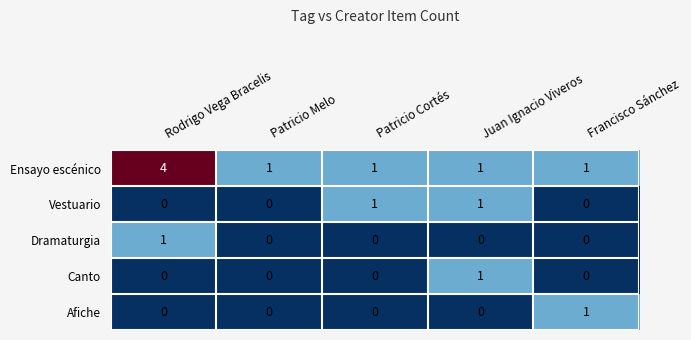

Reading right to left, what are all the values shown in this chart?

Ensayo escénico: Francisco Sánchez=1	Juan Ignacio Viveros=1	Patricio Cortés=1	Patricio Melo=1	Rodrigo Vega Bracelis=4
Vestuario: Francisco Sánchez=0	Juan Ignacio Viveros=1	Patricio Cortés=1	Patricio Melo=0	Rodrigo Vega Bracelis=0
Dramaturgia: Francisco Sánchez=0	Juan Ignacio Viveros=0	Patricio Cortés=0	Patricio Melo=0	Rodrigo Vega Bracelis=1
Canto: Francisco Sánchez=0	Juan Ignacio Viveros=1	Patricio Cortés=0	Patricio Melo=0	Rodrigo Vega Bracelis=0
Afiche: Francisco Sánchez=1	Juan Ignacio Viveros=0	Patricio Cortés=0	Patricio Melo=0	Rodrigo Vega Bracelis=0